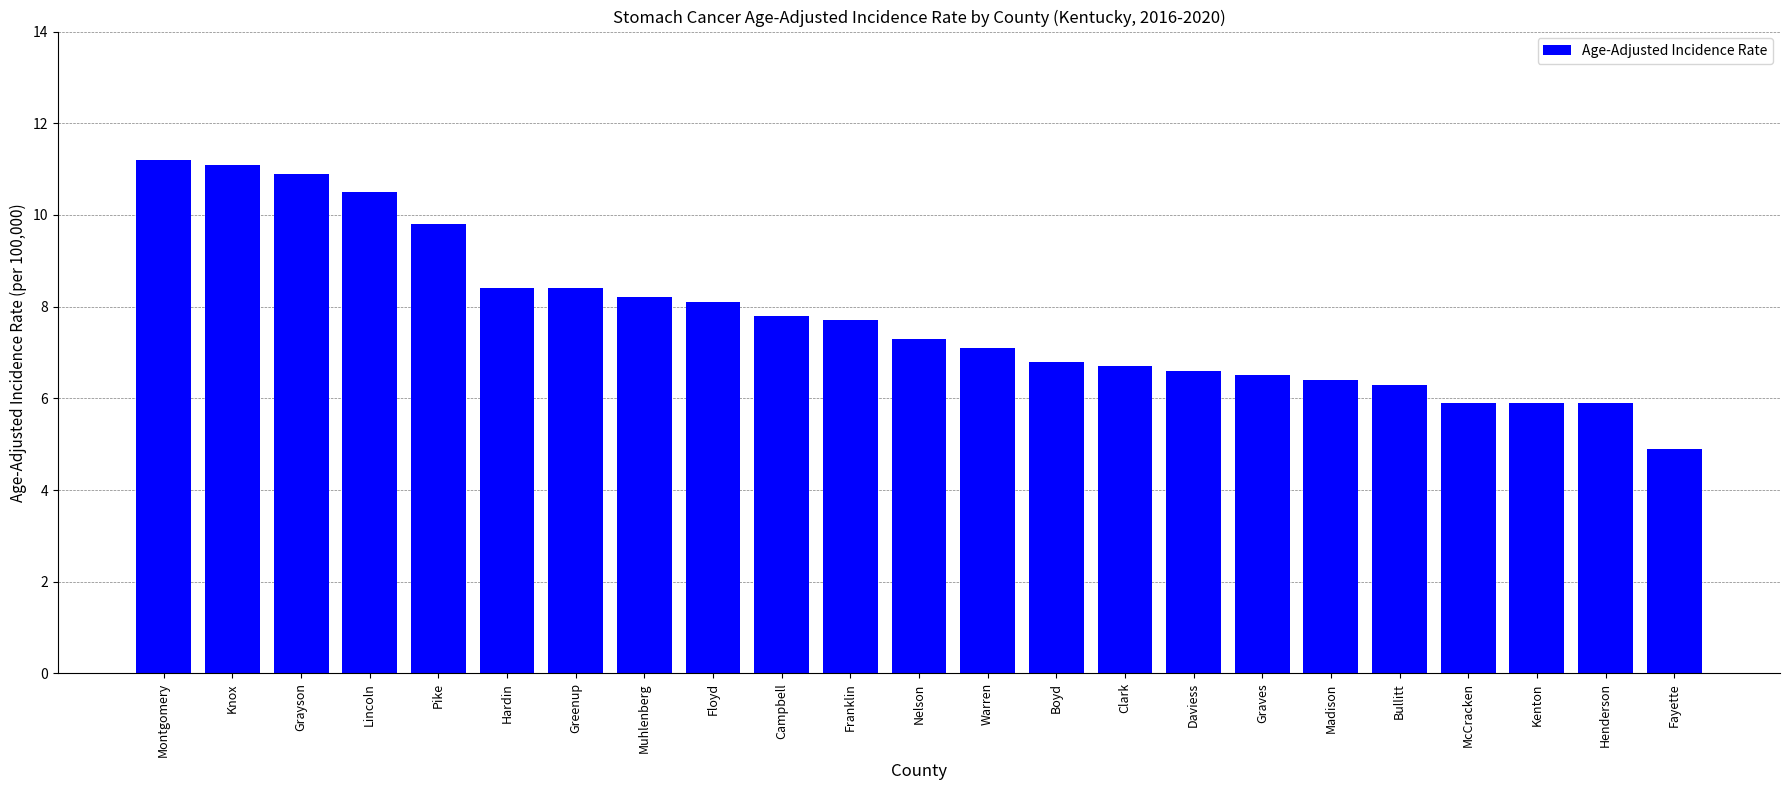

Reading left to right, transcribe all the data shown in this chart.

11.2	11.1	10.9	10.5	9.8	8.4	8.4	8.2	8.1	7.8	7.7	7.3	7.1	6.8	6.7	6.6	6.5	6.4	6.3	5.9	5.9	5.9	4.9